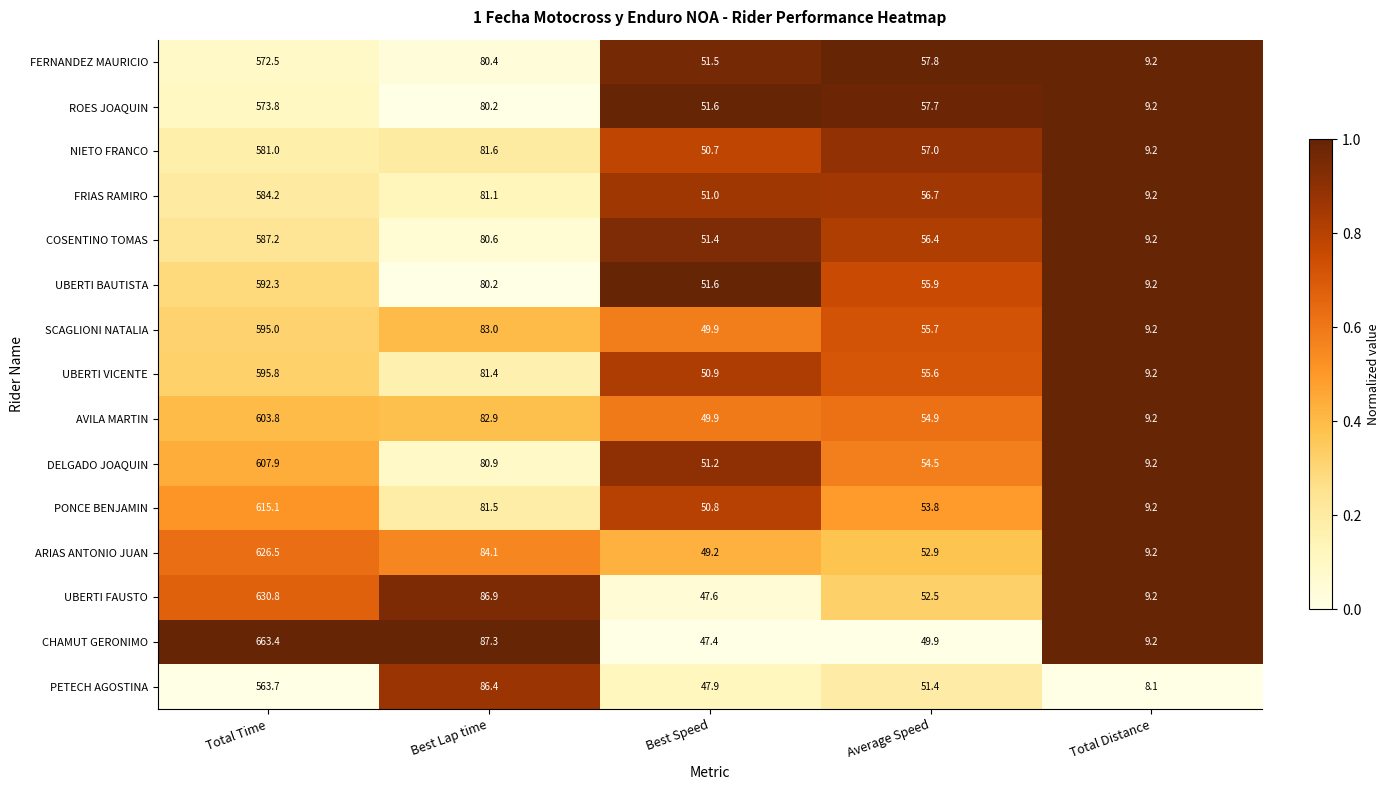

List the series in order of their peak value, lowest first.

PETECH AGOSTINA, FERNANDEZ MAURICIO, ROES JOAQUIN, NIETO FRANCO, FRIAS RAMIRO, COSENTINO TOMAS, UBERTI BAUTISTA, SCAGLIONI NATALIA, UBERTI VICENTE, AVILA MARTIN, DELGADO JOAQUIN, PONCE BENJAMIN, ARIAS ANTONIO JUAN, UBERTI FAUSTO, CHAMUT GERONIMO